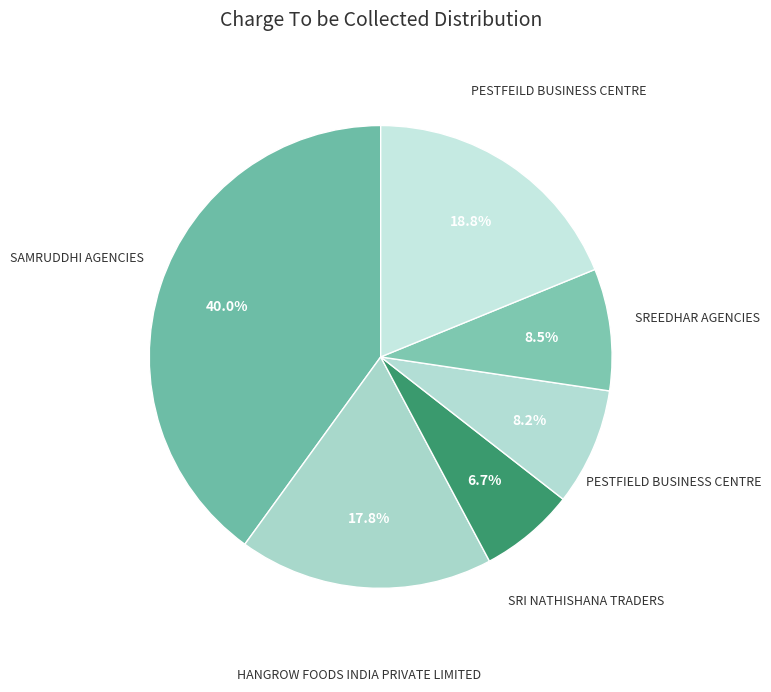

How many segments does this pie chart have?

6